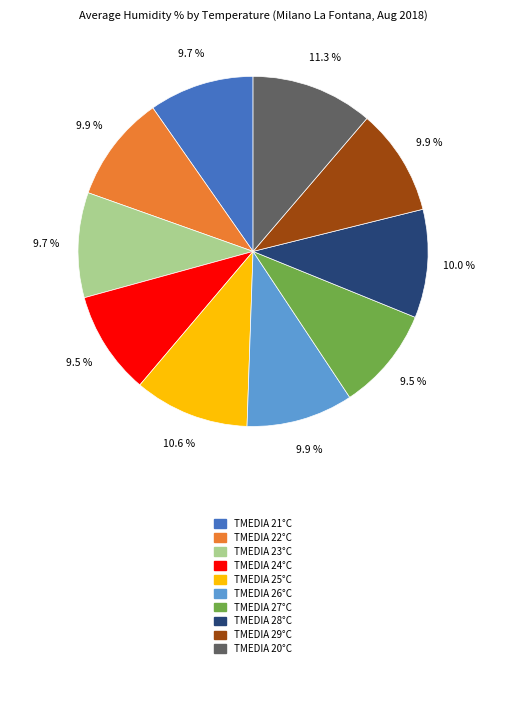

Does any single category account for the majority?

No